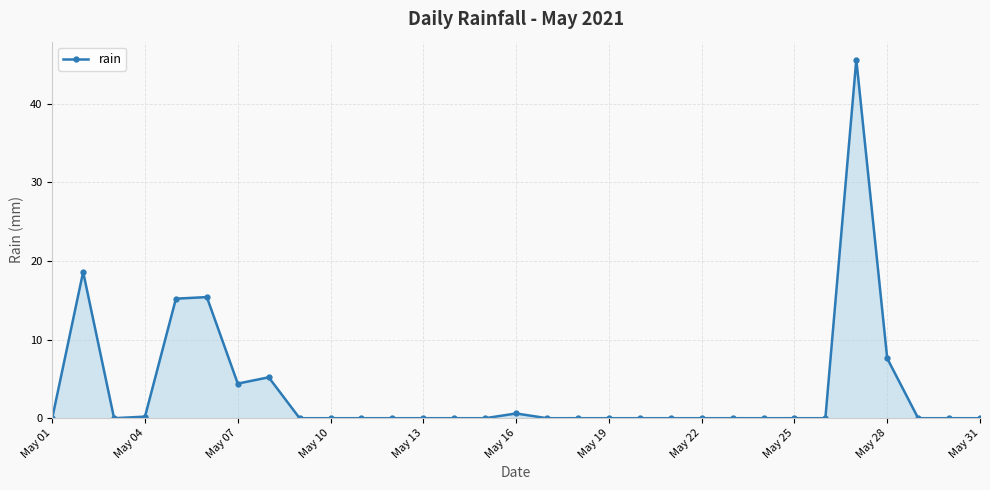

True or false: the data has more than 1 interior local peaks.

True